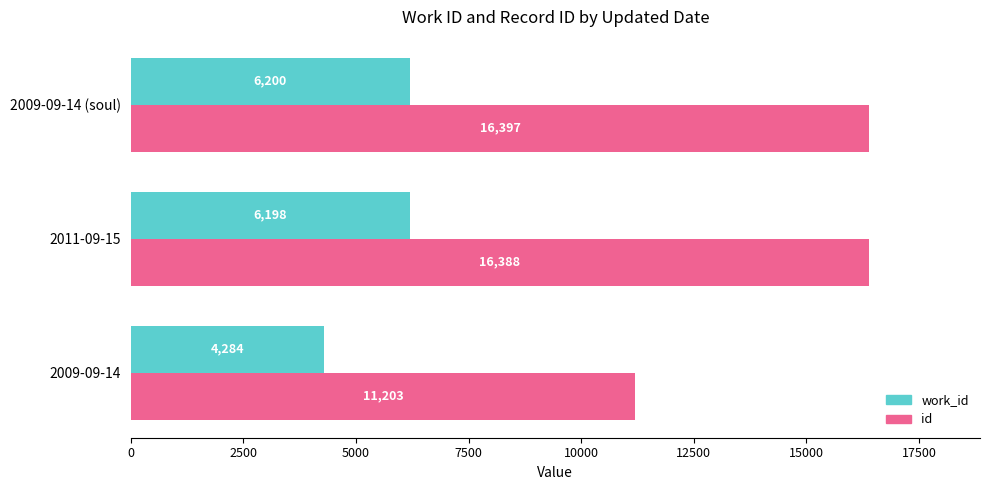

What is the difference between the maximum and minimum values in the work_id series?

1916